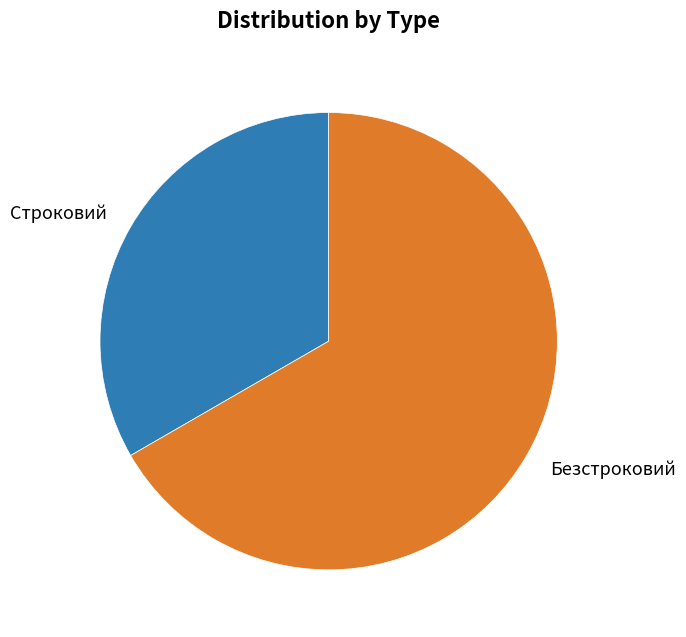

Approximately how many times larger is the value at Строковий compared to Безстроковий?

0.5